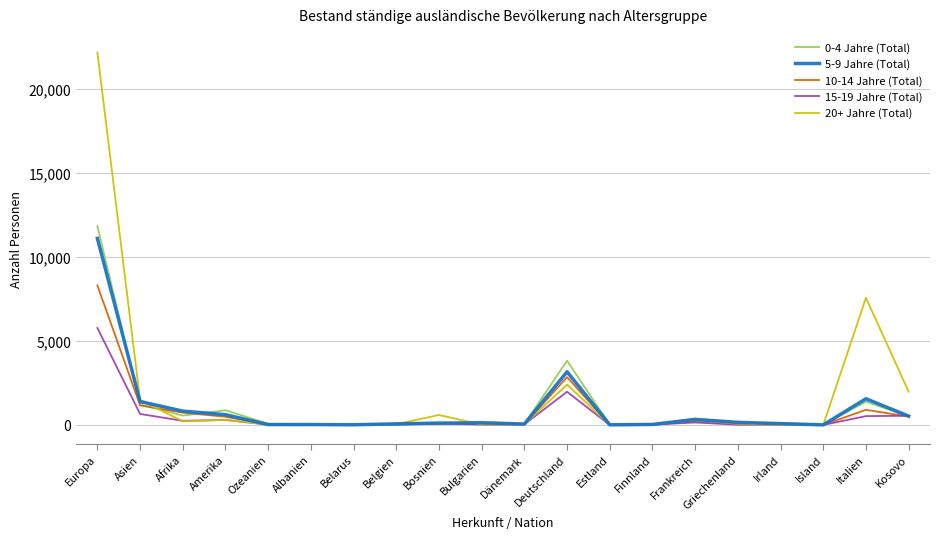

At which category is the sum across all series the highest?

Europa